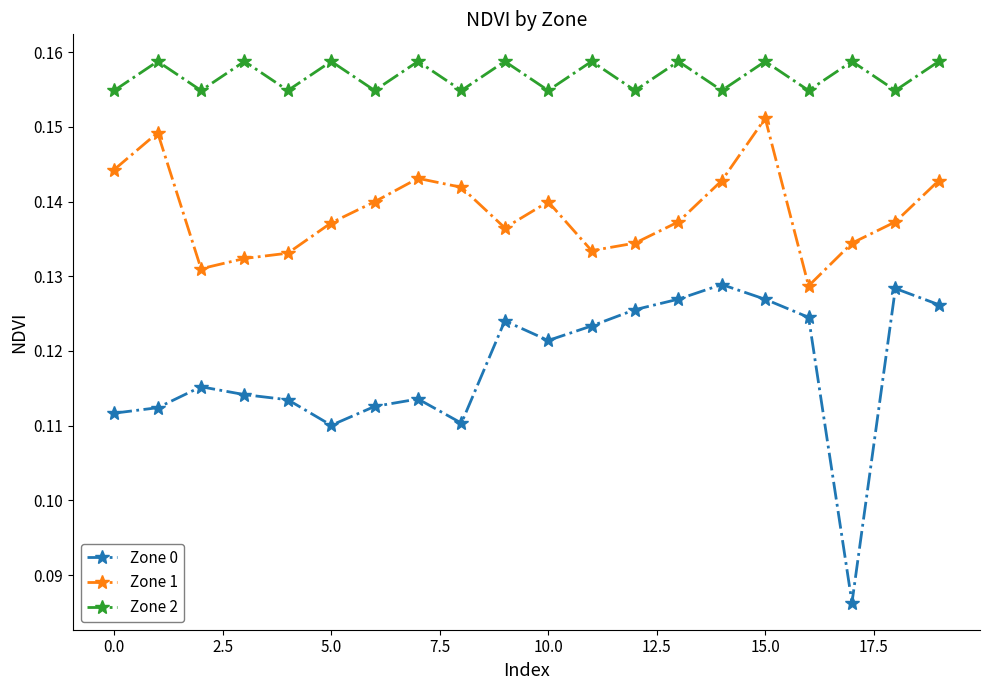

In Zone 0, how many points are lower than both neighbors (excluding endpoints)?

4